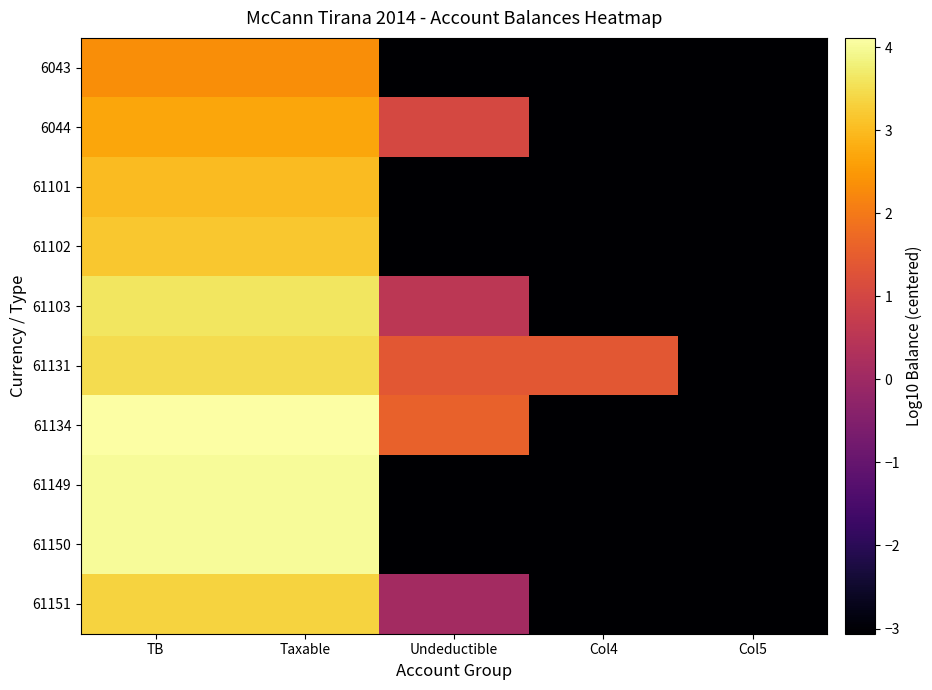

How many series are shown in this chart?

10